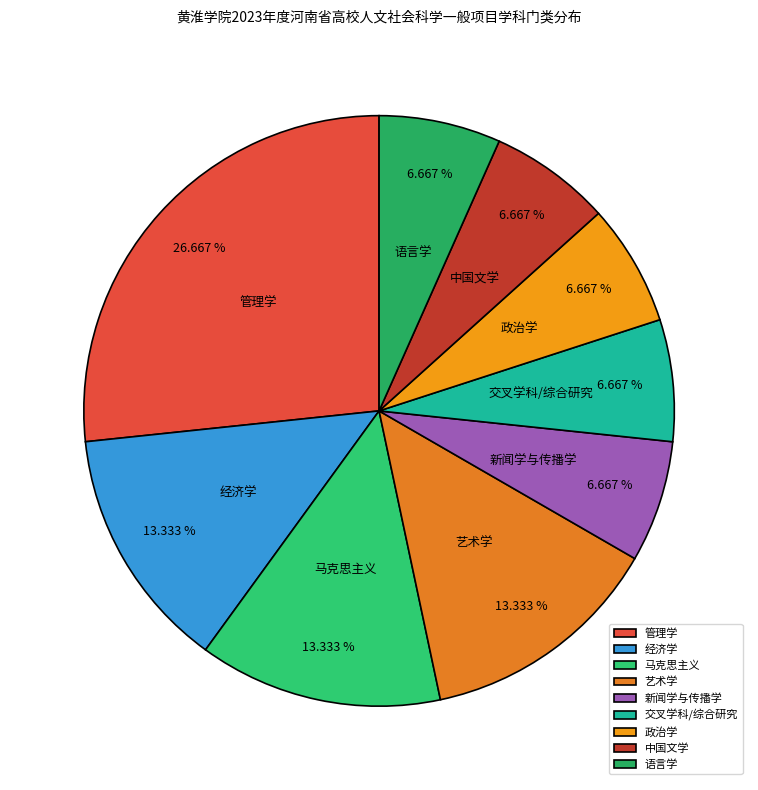

True or false: 政治学 accounts for 1% of the total.

False